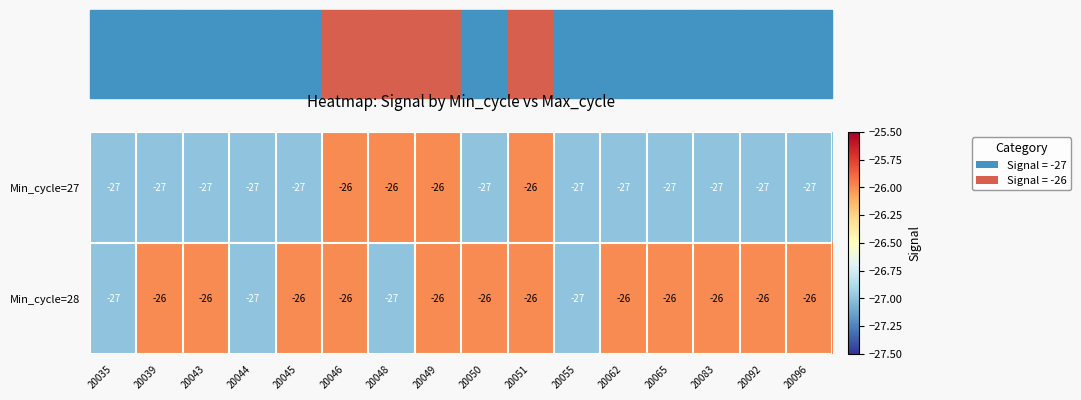

How many series are shown in this chart?

2